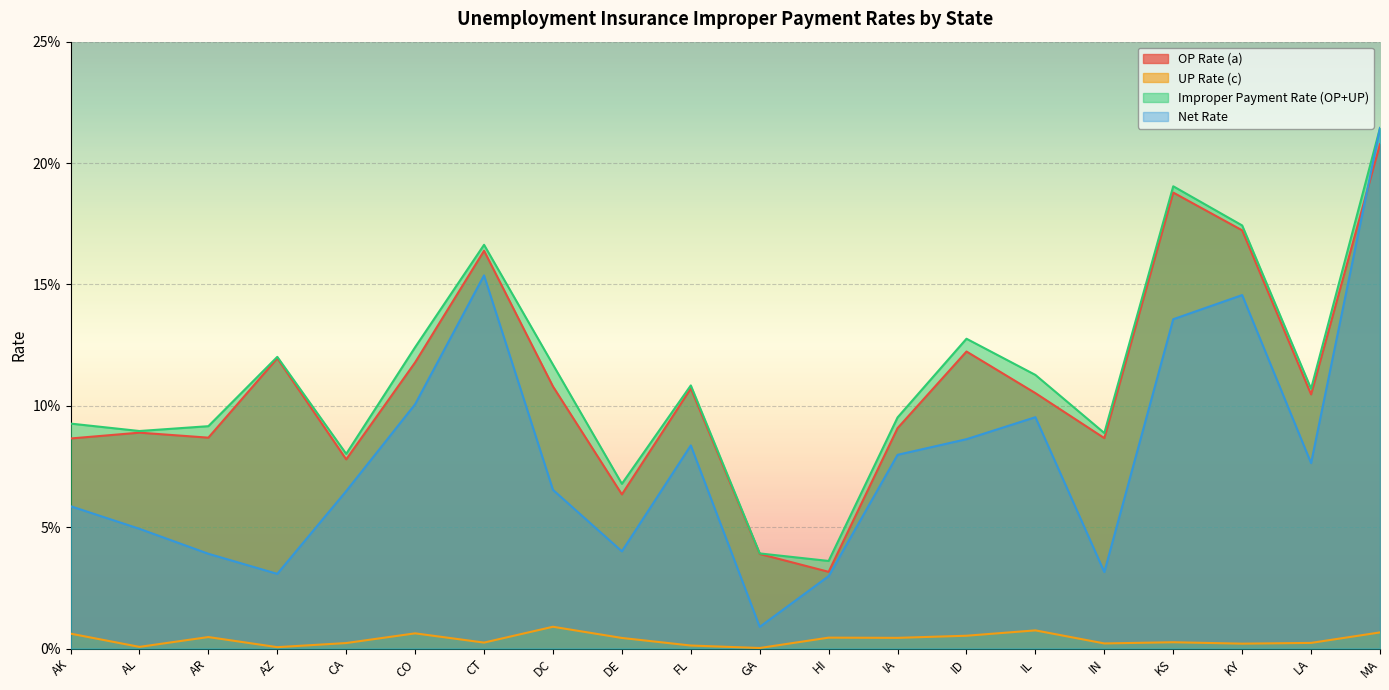

What is the approximate value of Improper Payment Rate (OP+UP) at IL?

0.1